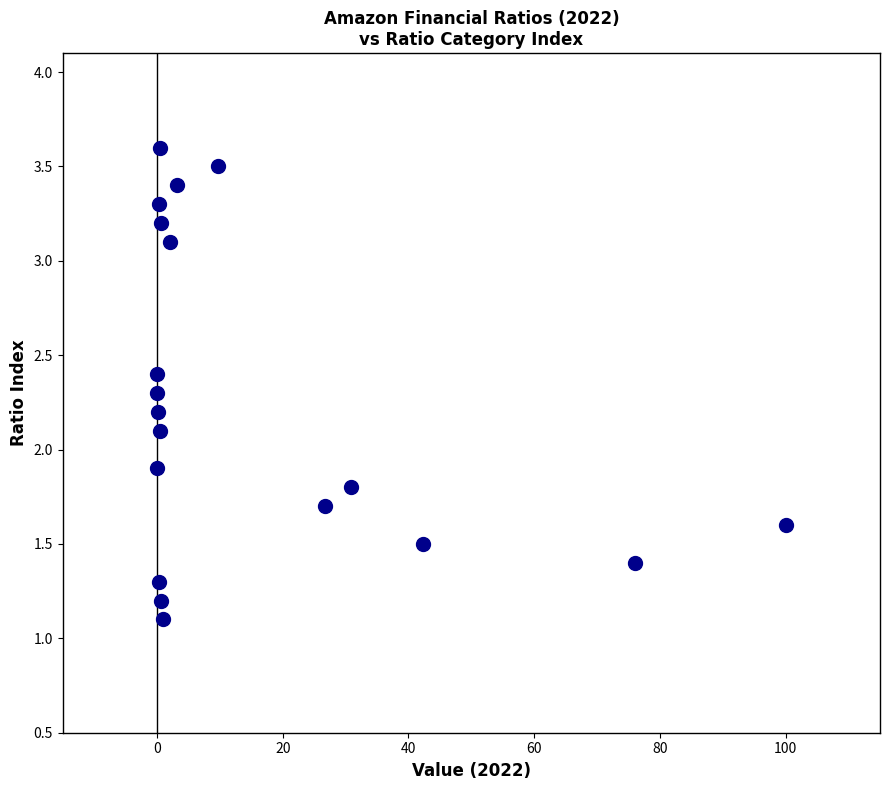

What is the range of Y values (max minus min)?

2.5